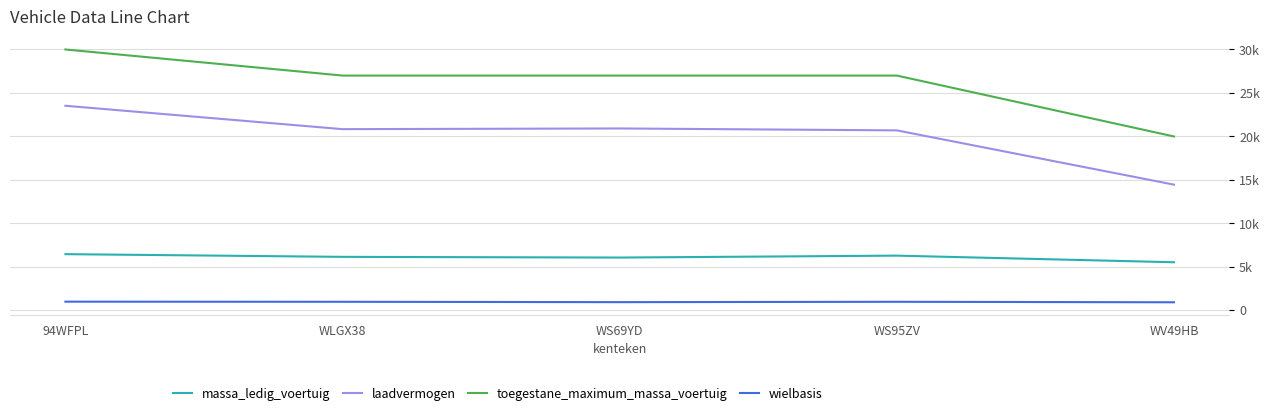

True or false: massa_ledig_voertuig has a value of 2276 at WS95ZV.

False